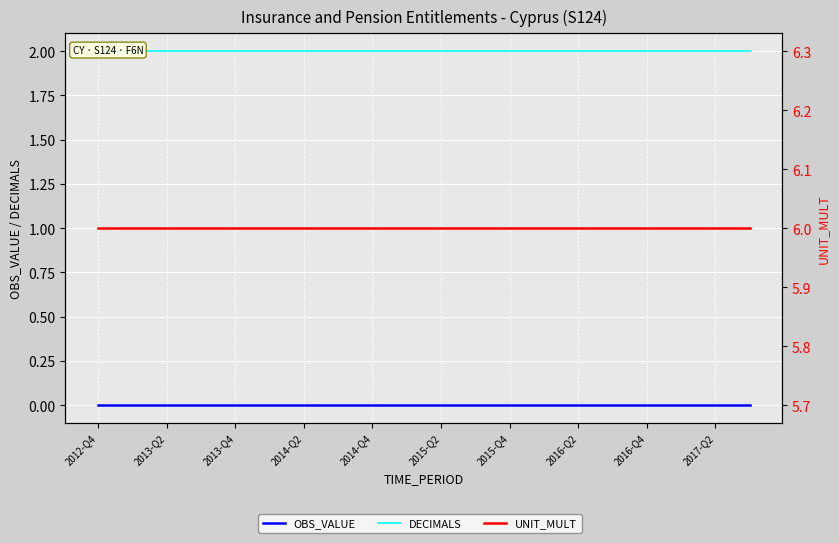

Rank the series by their maximum value, from lowest to highest.

OBS_VALUE, DECIMALS, UNIT_MULT